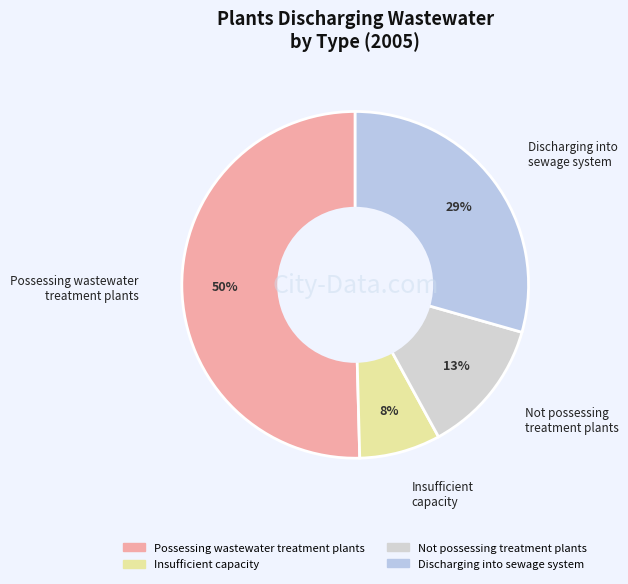

Is the sum of Possessing wastewater treatment plants and Discharging into sewage system greater than half?

Yes